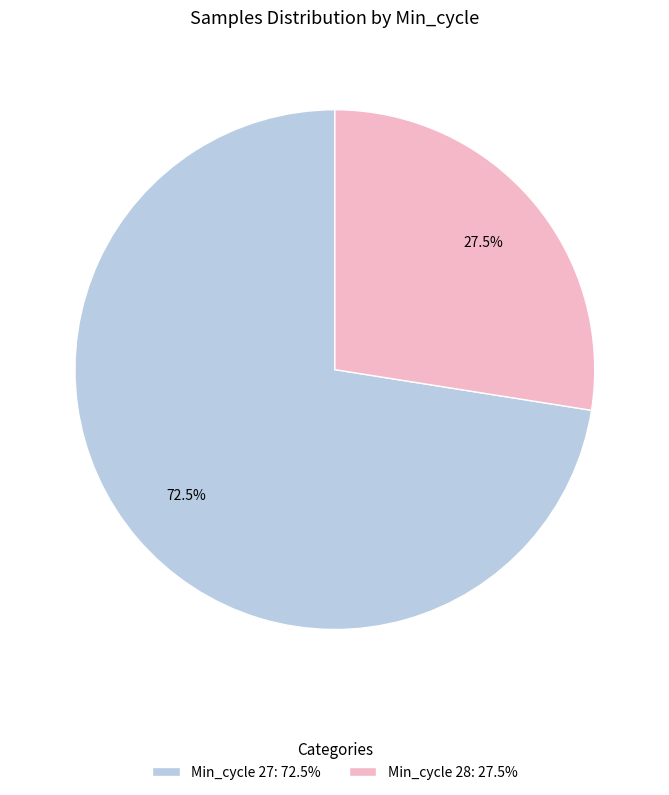

What is the largest slice in the pie chart?

Min_cycle 27: 72.5%